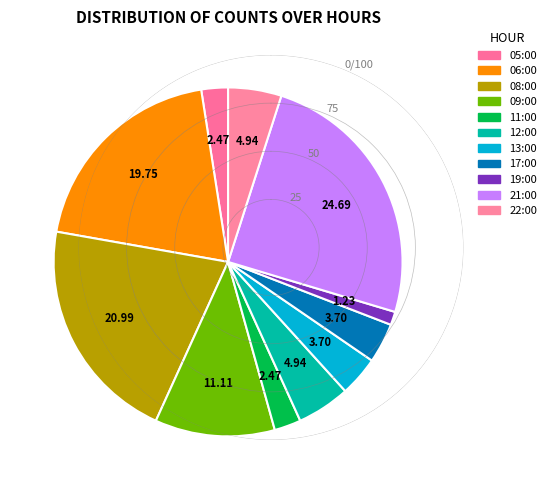

What is the largest slice in the pie chart?

21:00